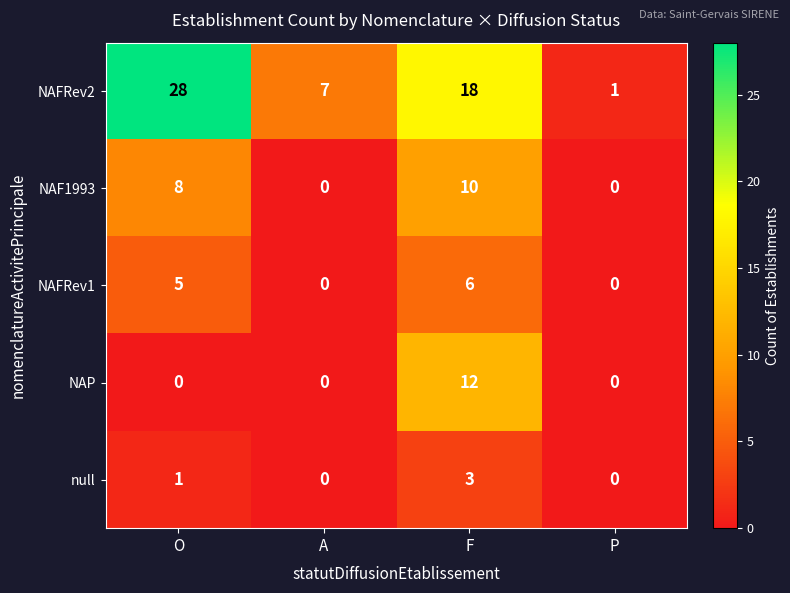

Where is NAFRev2 nearest to the value 14?

F